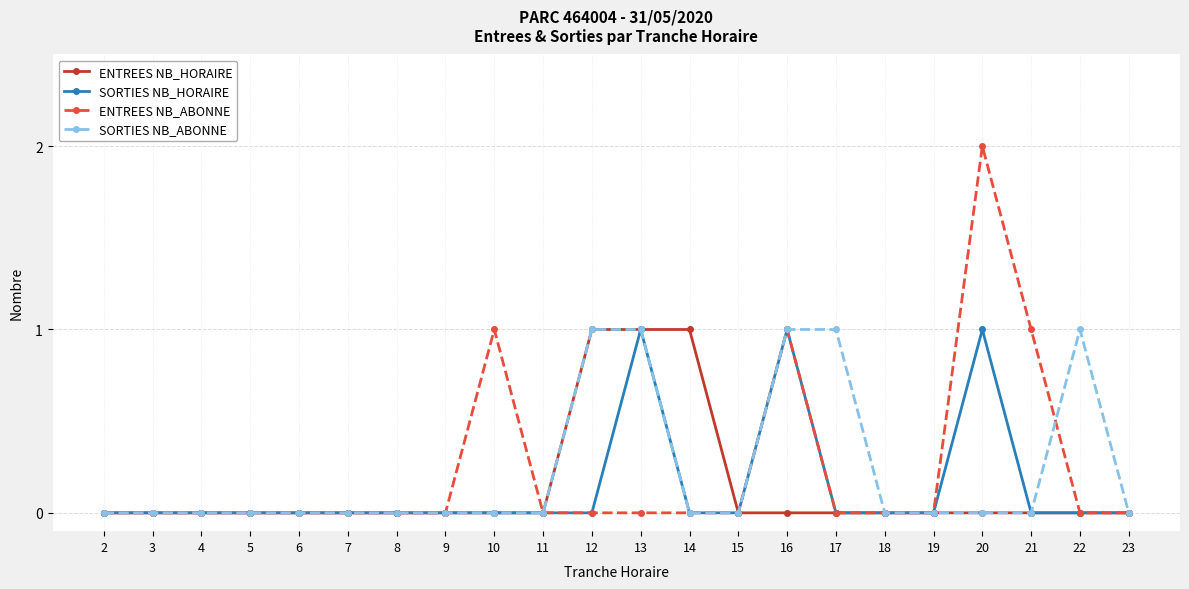

True or false: ENTREES NB_ABONNE has more than 0 interior local peaks.

True